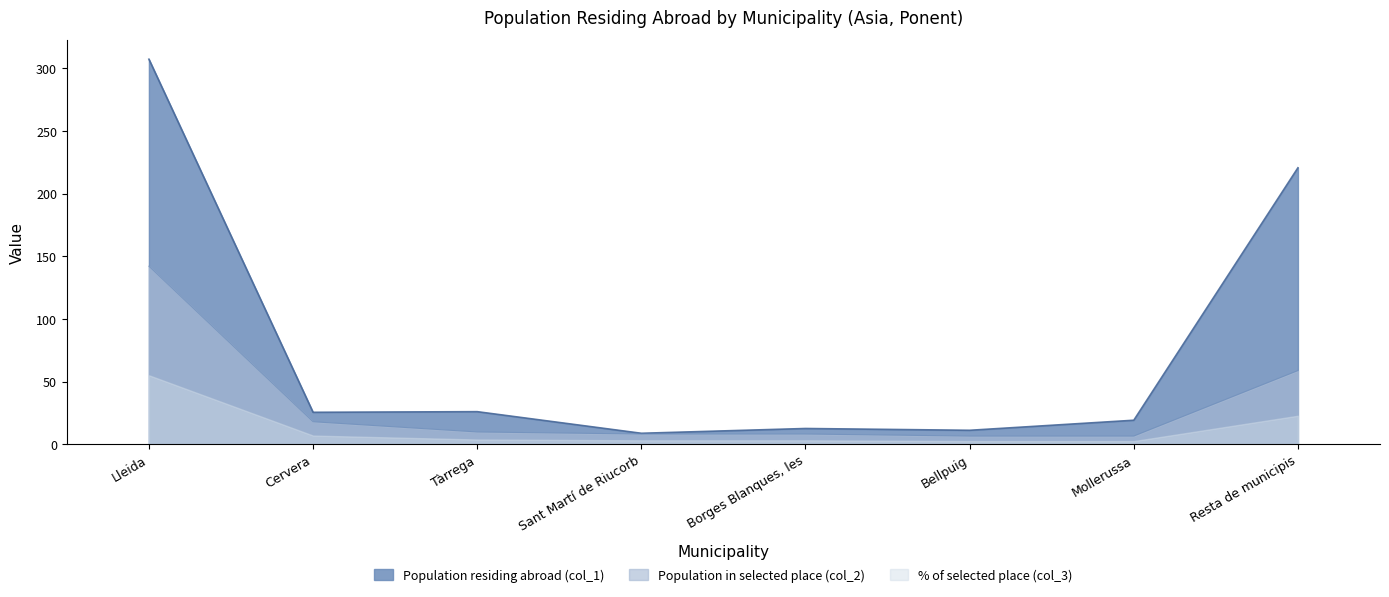

True or false: Population residing abroad (col_1) and Population in selected place (col_2) intersect in this chart.

False